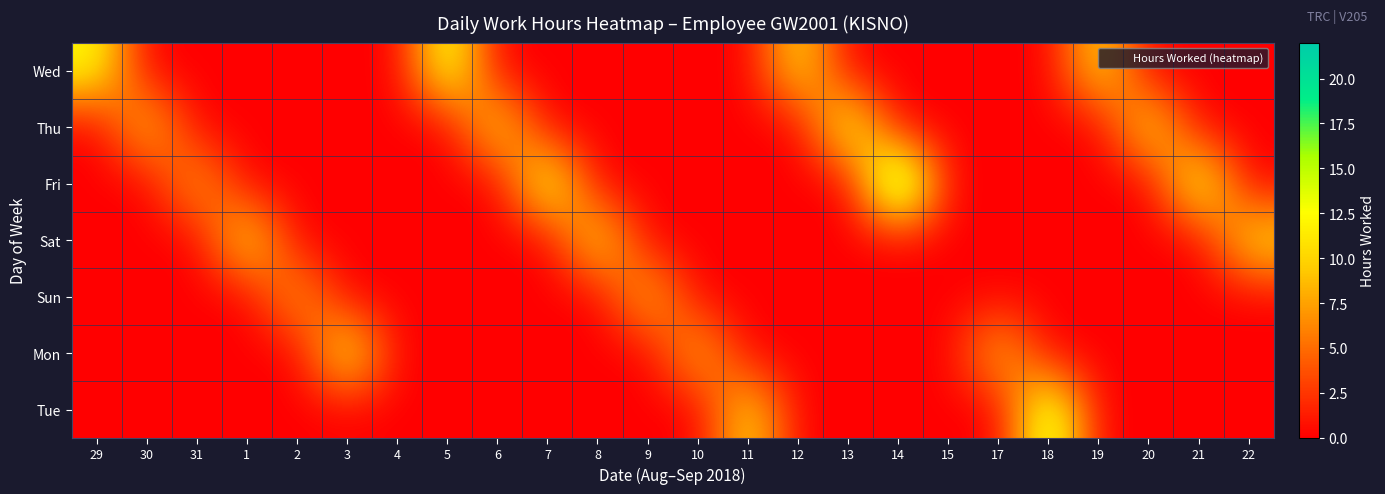

Reading left to right, list all the values displayed in this chart.

Wed: 29=12.5	30=0.0	31=0.0	1=0.0	2=0.0	3=0.0	4=0.0	5=14.3	6=0.0	7=0.0	8=0.0	9=0.0	10=0.0	11=0.0	12=11.1	13=0.0	14=0.0	15=0.0	17=0.0	18=0.0	19=11.1	20=0.0	21=0.0	22=0.0
Thu: 29=0.0	30=9.8	31=0.0	1=0.0	2=0.0	3=0.0	4=0.0	5=0.0	6=11.1	7=0.0	8=0.0	9=0.0	10=0.0	11=0.0	12=0.0	13=14.0	14=0.0	15=0.0	17=0.0	18=0.0	19=0.0	20=11.5	21=0.0	22=0.0
Fri: 29=0.0	30=0.0	31=8.2	1=0.0	2=0.0	3=0.0	4=0.0	5=0.0	6=0.0	7=14.4	8=0.0	9=0.0	10=0.0	11=0.0	12=0.0	13=0.0	14=21.9	15=0.0	17=0.0	18=0.0	19=0.0	20=0.0	21=14.2	22=0.0
Sat: 29=0.0	30=0.0	31=0.0	1=11.7	2=0.0	3=0.0	4=0.0	5=0.0	6=0.0	7=0.0	8=11.5	9=0.0	10=0.0	11=0.0	12=0.0	13=0.0	14=0.0	15=0.0	17=0.0	18=0.0	19=0.0	20=0.0	21=0.0	22=11.1
Sun: 29=0.0	30=0.0	31=0.0	1=0.0	2=8.1	3=0.0	4=0.0	5=0.0	6=0.0	7=0.0	8=0.0	9=9.3	10=0.0	11=0.0	12=0.0	13=0.0	14=0.0	15=0.0	17=0.0	18=0.0	19=0.0	20=0.0	21=0.0	22=0.0
Mon: 29=0.0	30=0.0	31=0.0	1=0.0	2=0.0	3=12.8	4=0.0	5=0.0	6=0.0	7=0.0	8=0.0	9=0.0	10=9.1	11=0.0	12=0.0	13=0.0	14=0.0	15=0.0	17=9.3	18=0.0	19=0.0	20=0.0	21=0.0	22=0.0
Tue: 29=0.0	30=0.0	31=0.0	1=0.0	2=0.0	3=0.0	4=0.0	5=0.0	6=0.0	7=0.0	8=0.0	9=0.0	10=0.0	11=11.0	12=0.0	13=0.0	14=0.0	15=0.0	17=0.0	18=16.2	19=0.0	20=0.0	21=0.0	22=0.0